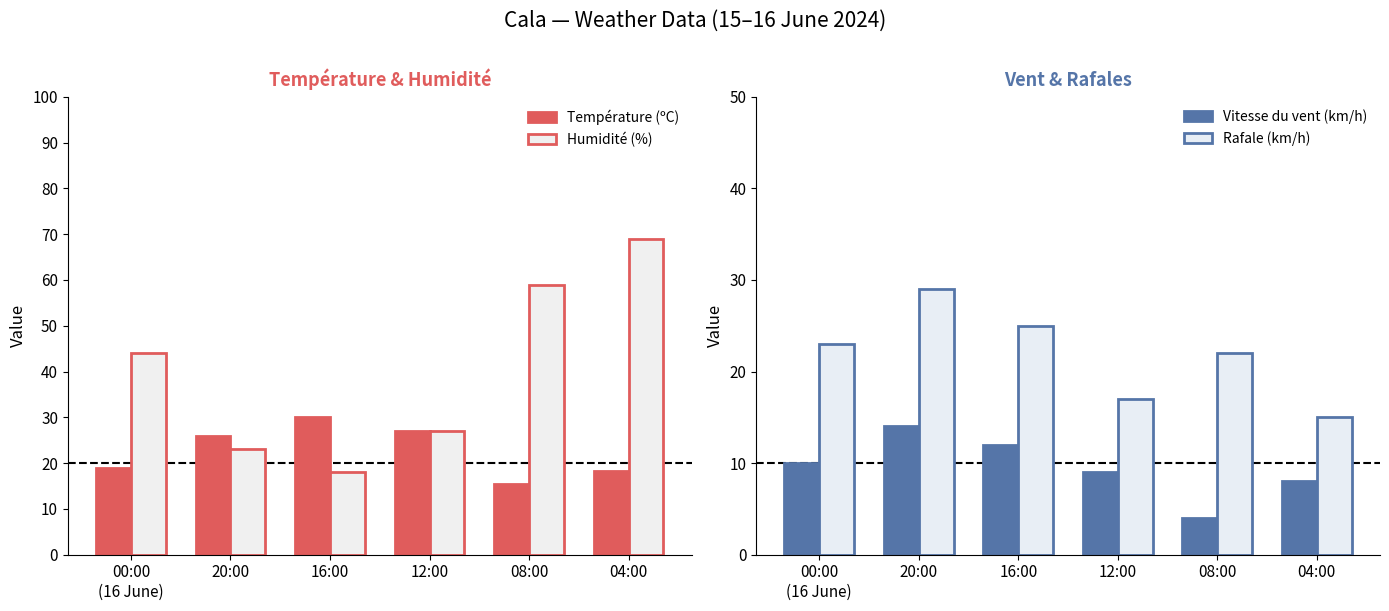

What is the difference between the Température (ºC) values at 16:00 and 04:00?

11.7